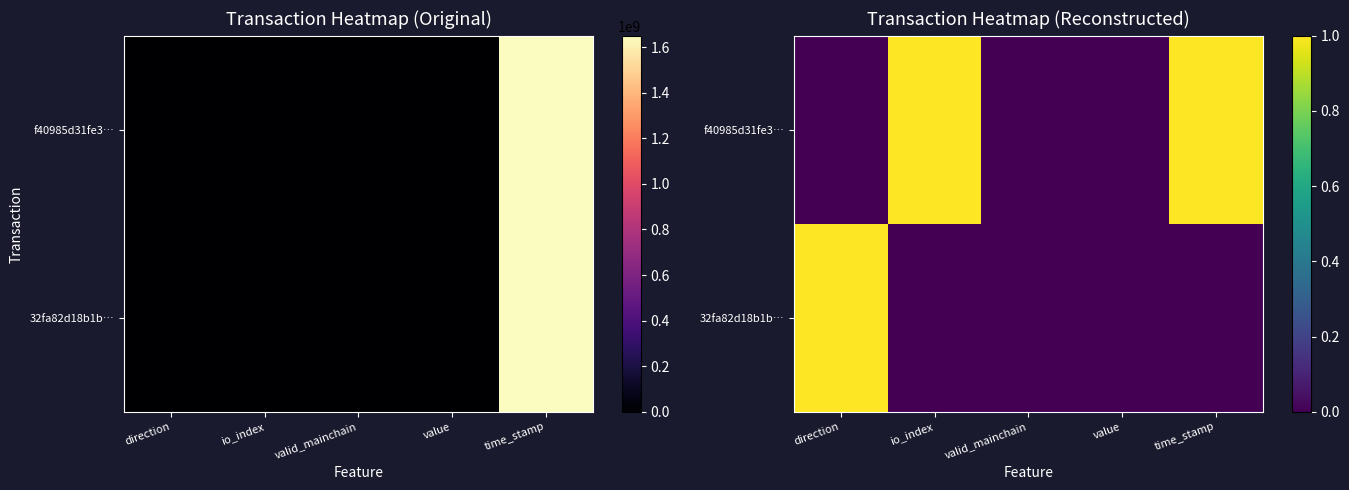

At how many categories does at least one series exceed 0?

3